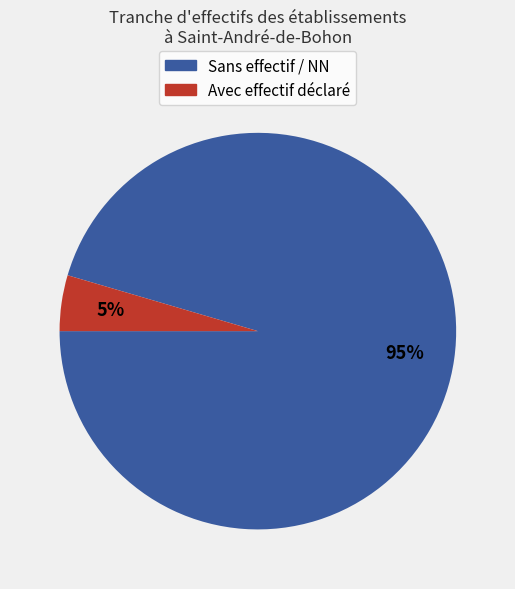

Is there any slice that represents more than half of the pie?

Yes